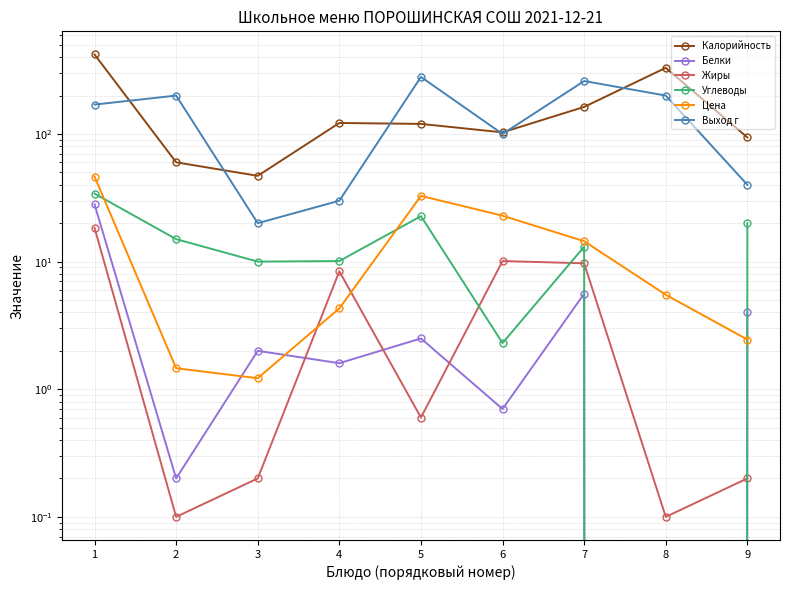

Where do Цена and Углеводы first cross each other?

1 and 2